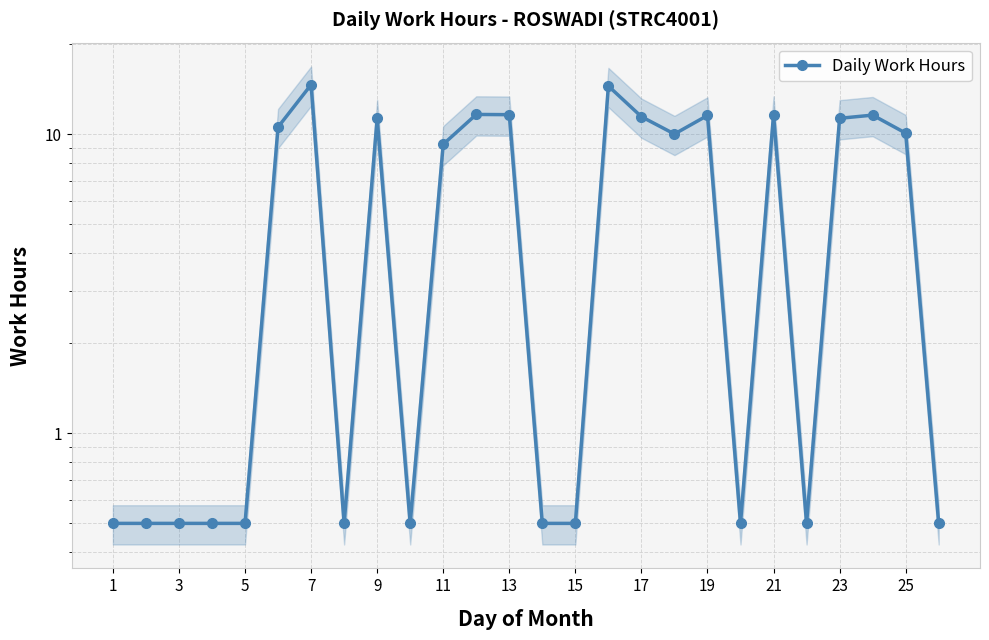

The chart shows a value of 7.7 at 23. True or false?

False